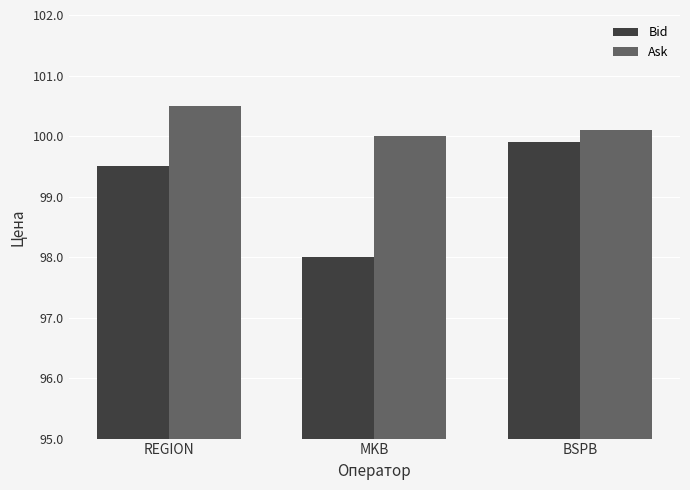

What is the difference between the maximum and minimum values in the Bid series?

1.9